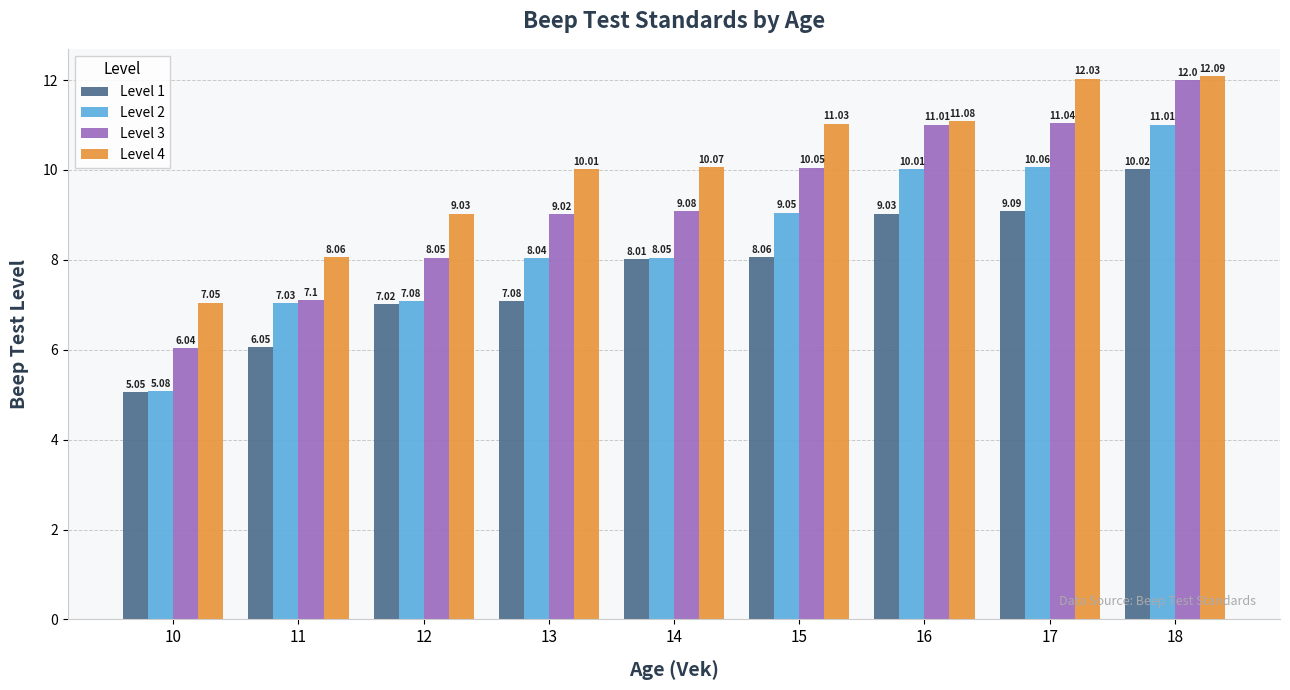

At 17, list the series in order from smallest to largest.

Level 1, Level 2, Level 3, Level 4